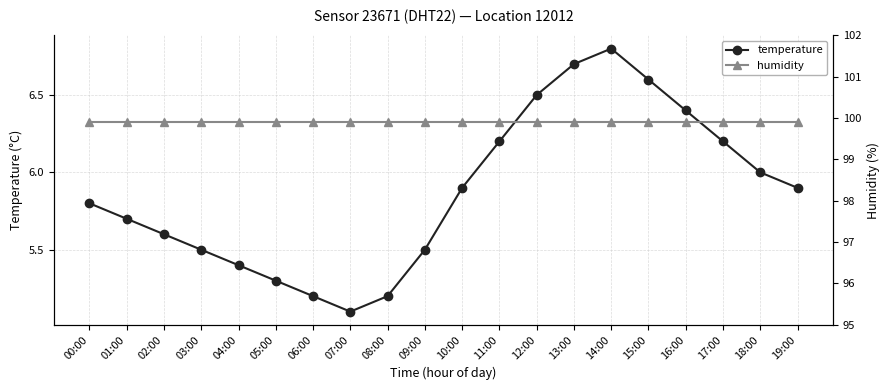

What position from the left is 17:00?

18